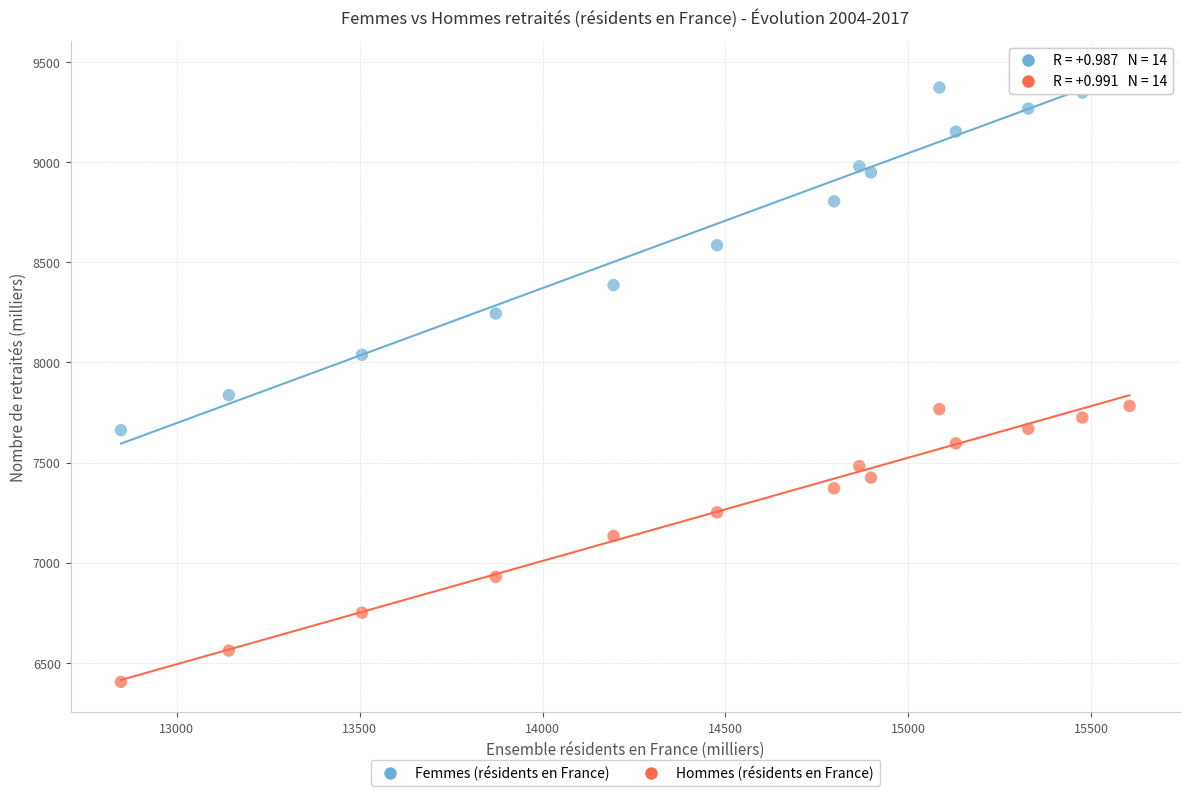

In the Femmes (résidents en France) series, what Y value is closest to 8549?

8585